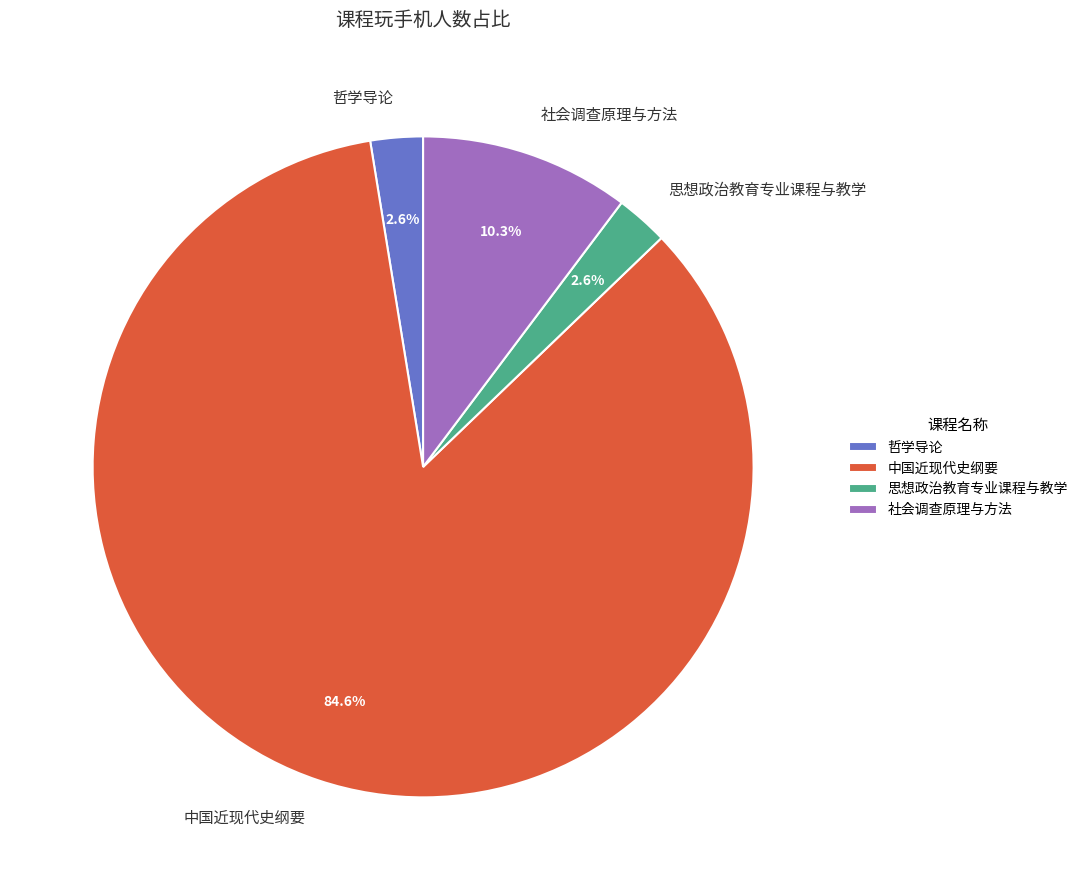

What portion of the pie excludes 社会调查原理与方法?

89.7%